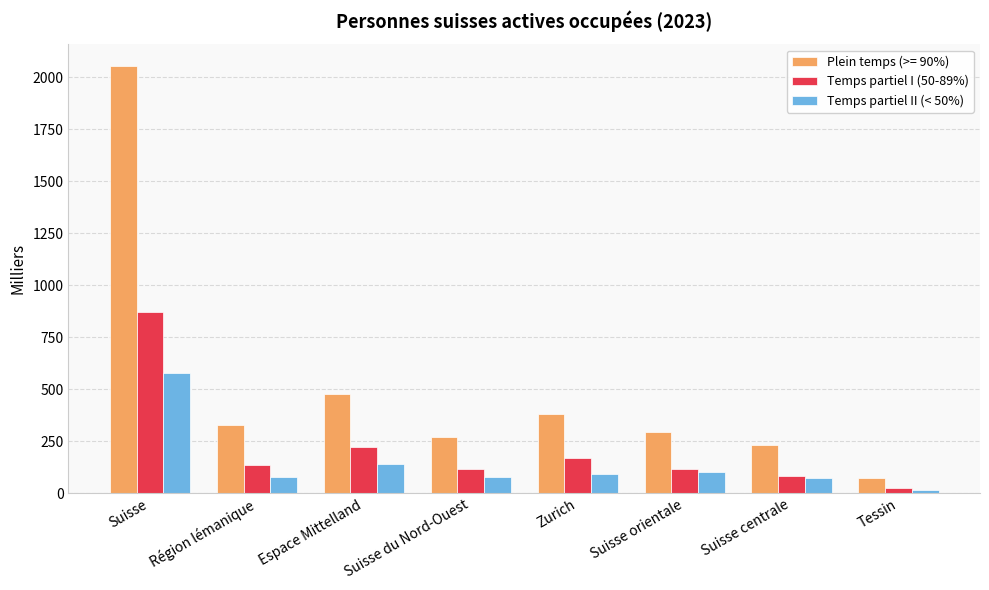

Rank the series by their maximum value, from highest to lowest.

Plein temps (>= 90%), Temps partiel I (50-89%), Temps partiel II (< 50%)